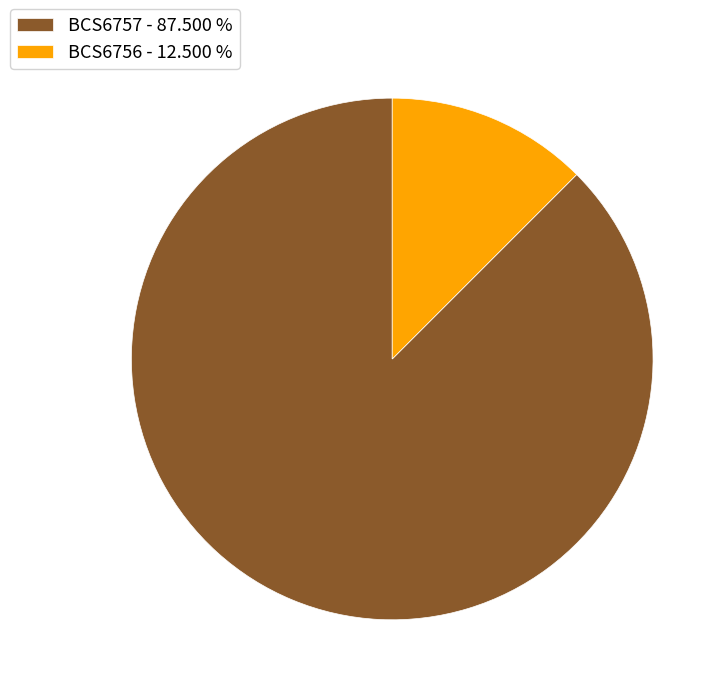

Which category has the smallest portion of the pie?

BCS6756